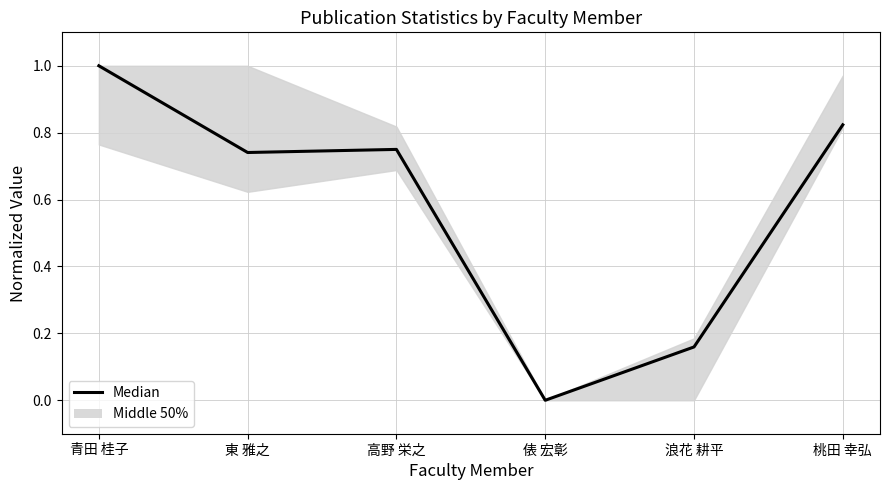

Is it true that the value at 高野 栄之 is 0.8?

True